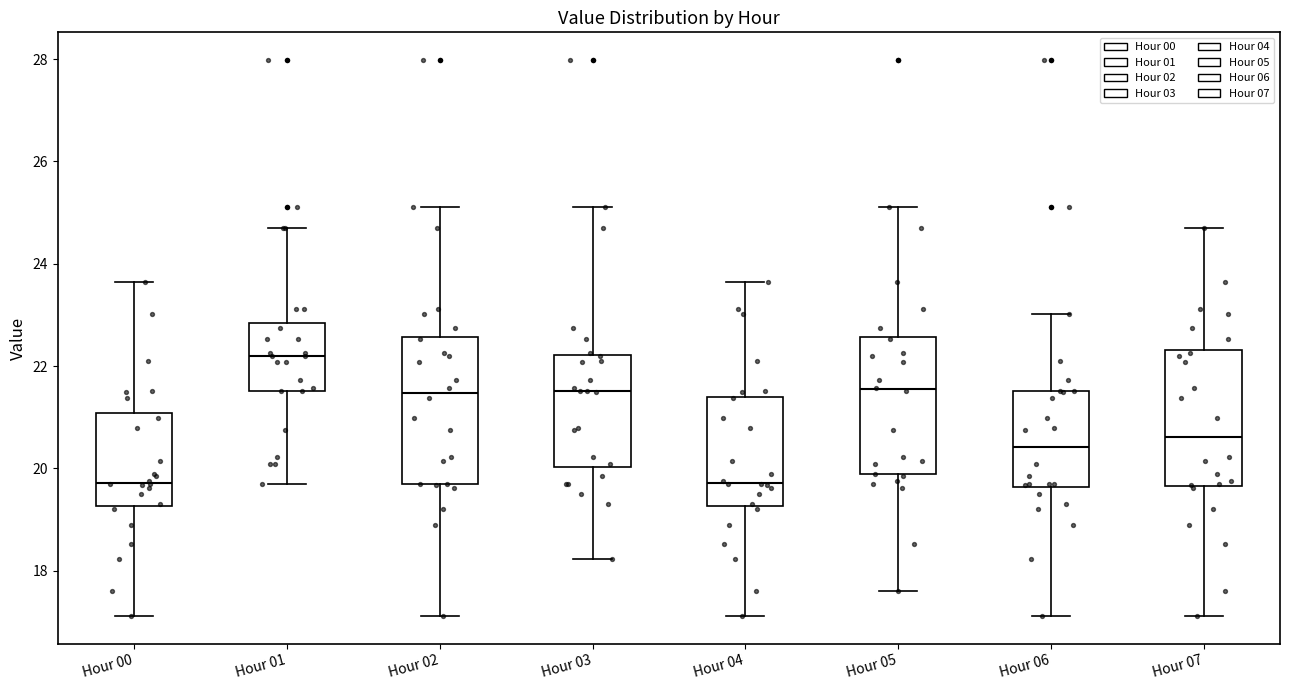

Reading left to right, transcribe this box plot: for each box, give where its median line is, the range the box spans, and where its two whiskers end, as read against the y-axis. The values are not printed on the chart, so give them approximately, as read against the axis.

Hour 00: median 19.8, box 19.2 to 21.0, whiskers 17.2 to 23.6
Hour 01: median 22.2, box 21.6 to 22.8, whiskers 19.8 to 24.8
Hour 02: median 21.4, box 19.8 to 22.6, whiskers 17.2 to 25.2
Hour 03: median 21.6, box 20.0 to 22.2, whiskers 18.2 to 25.2
Hour 04: median 19.8, box 19.2 to 21.4, whiskers 17.2 to 23.6
Hour 05: median 21.6, box 19.8 to 22.6, whiskers 17.6 to 25.2
Hour 06: median 20.4, box 19.6 to 21.6, whiskers 17.2 to 23.0
Hour 07: median 20.6, box 19.6 to 22.4, whiskers 17.2 to 24.8